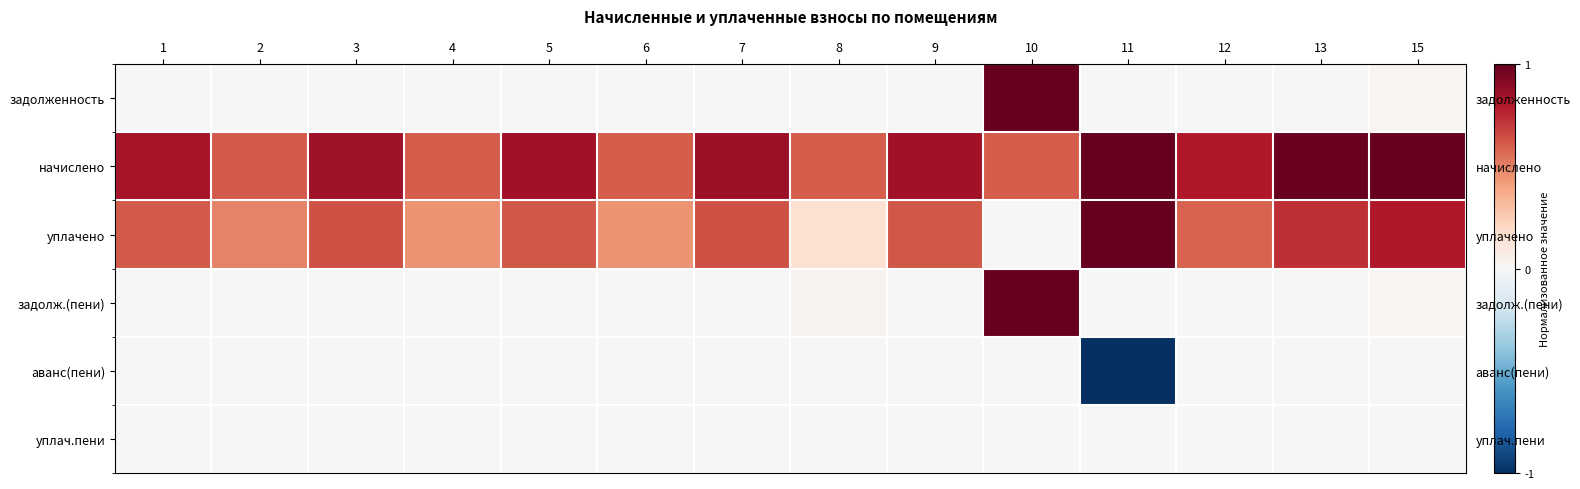

What is the average value of the уплачено series?

0.6